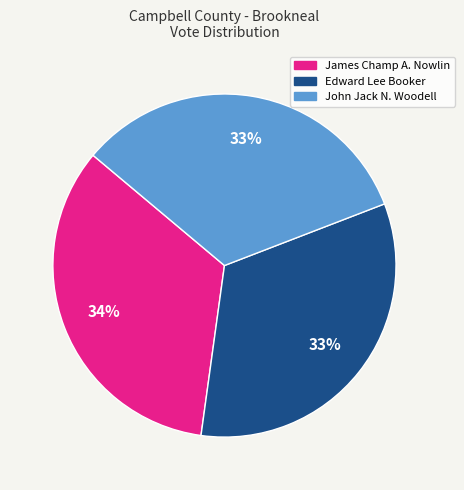

What is the largest slice in the pie chart?

James Champ A. Nowlin